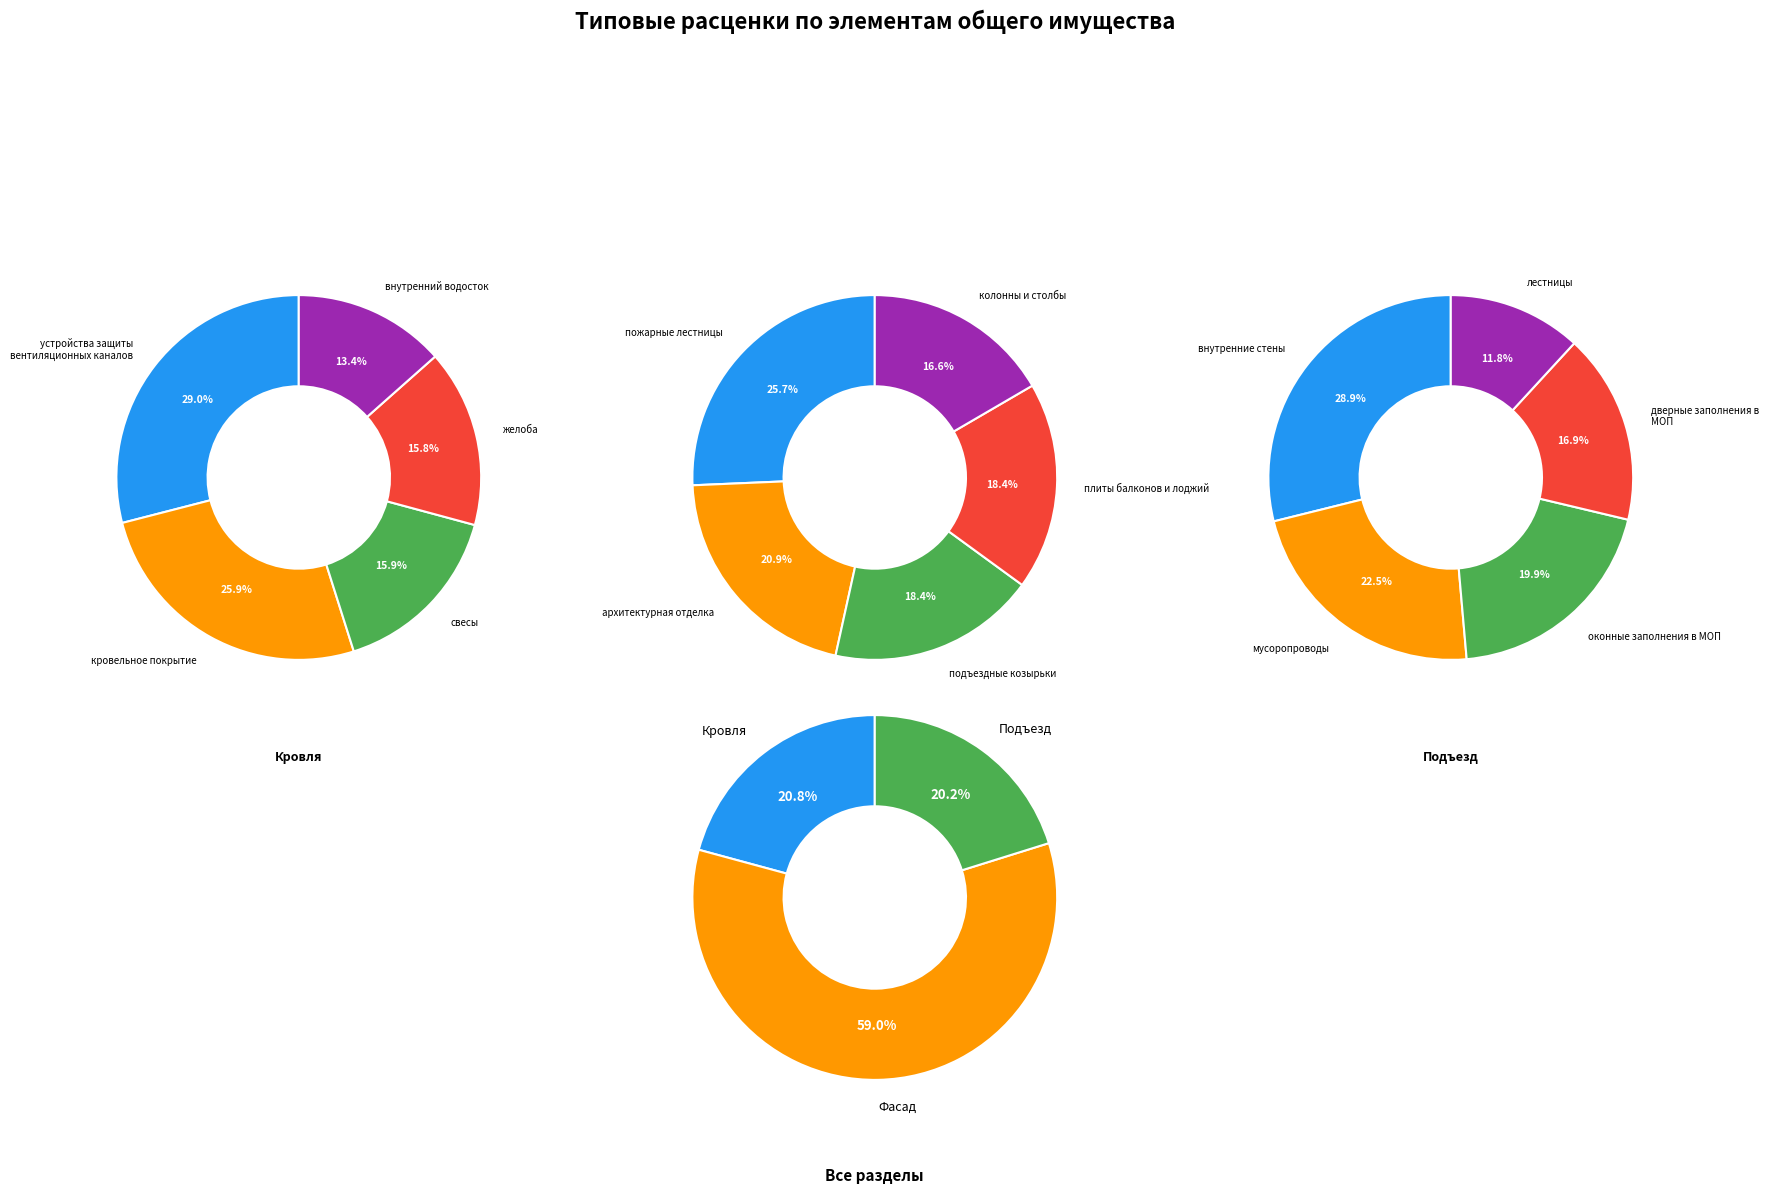

Is it true that дверные заполнения в МОП is 12% of the pie?

False